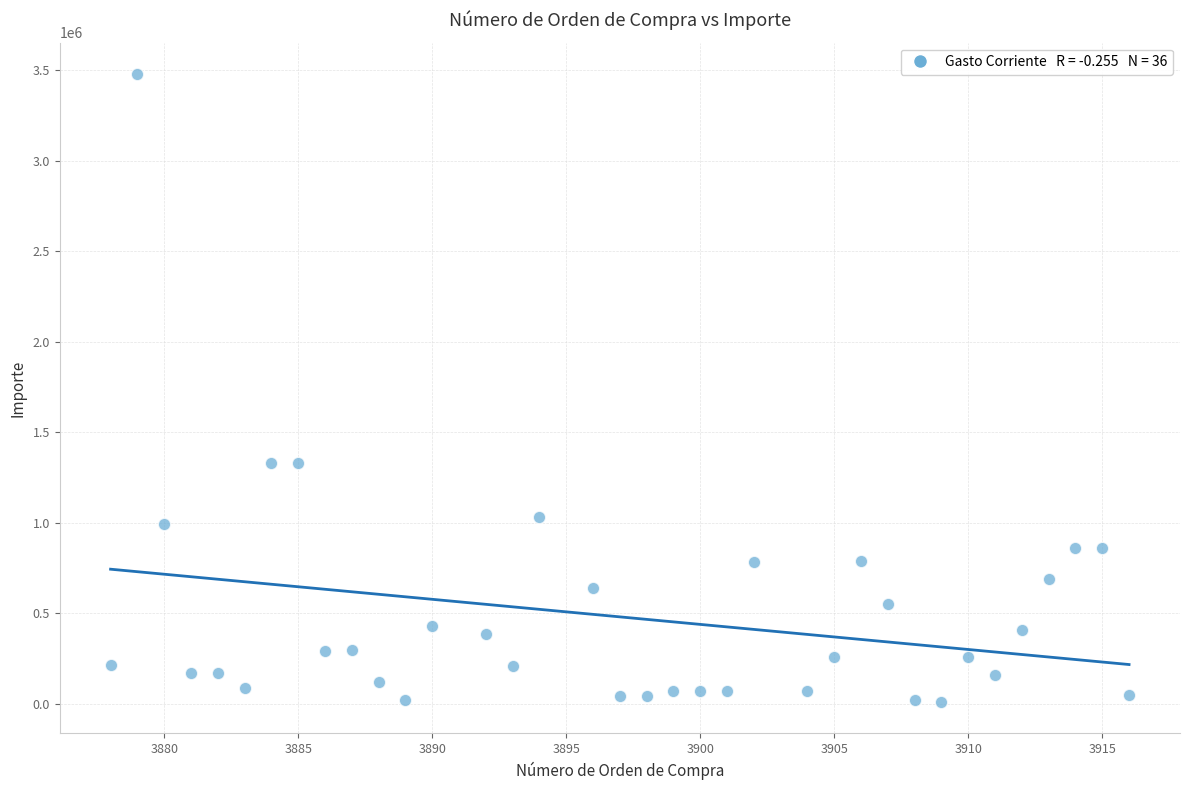

What is the range of X values (max minus min)?

38.0